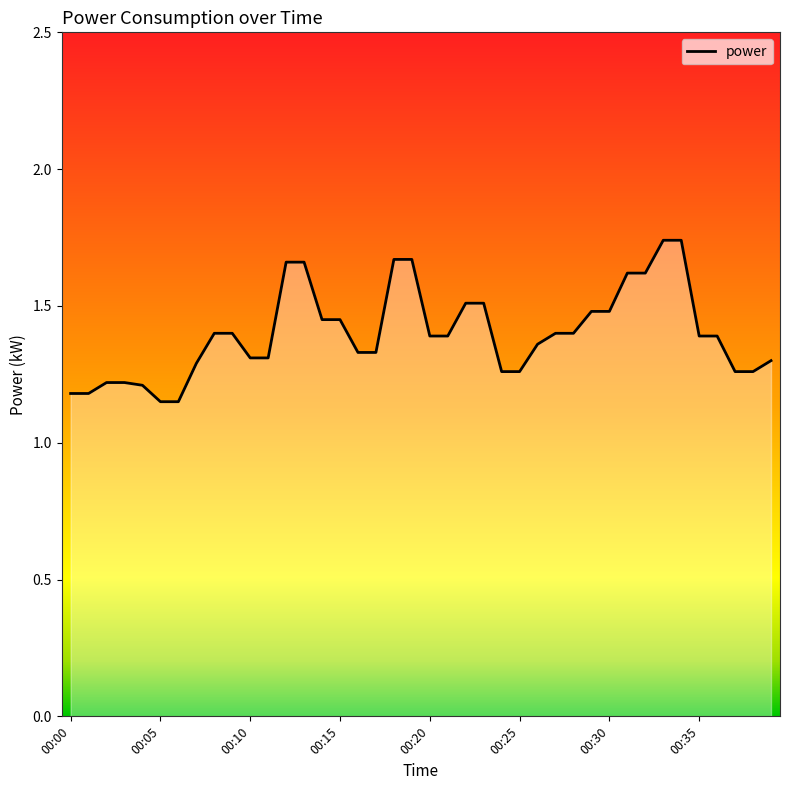

What is the difference between the maximum and minimum values?

0.6